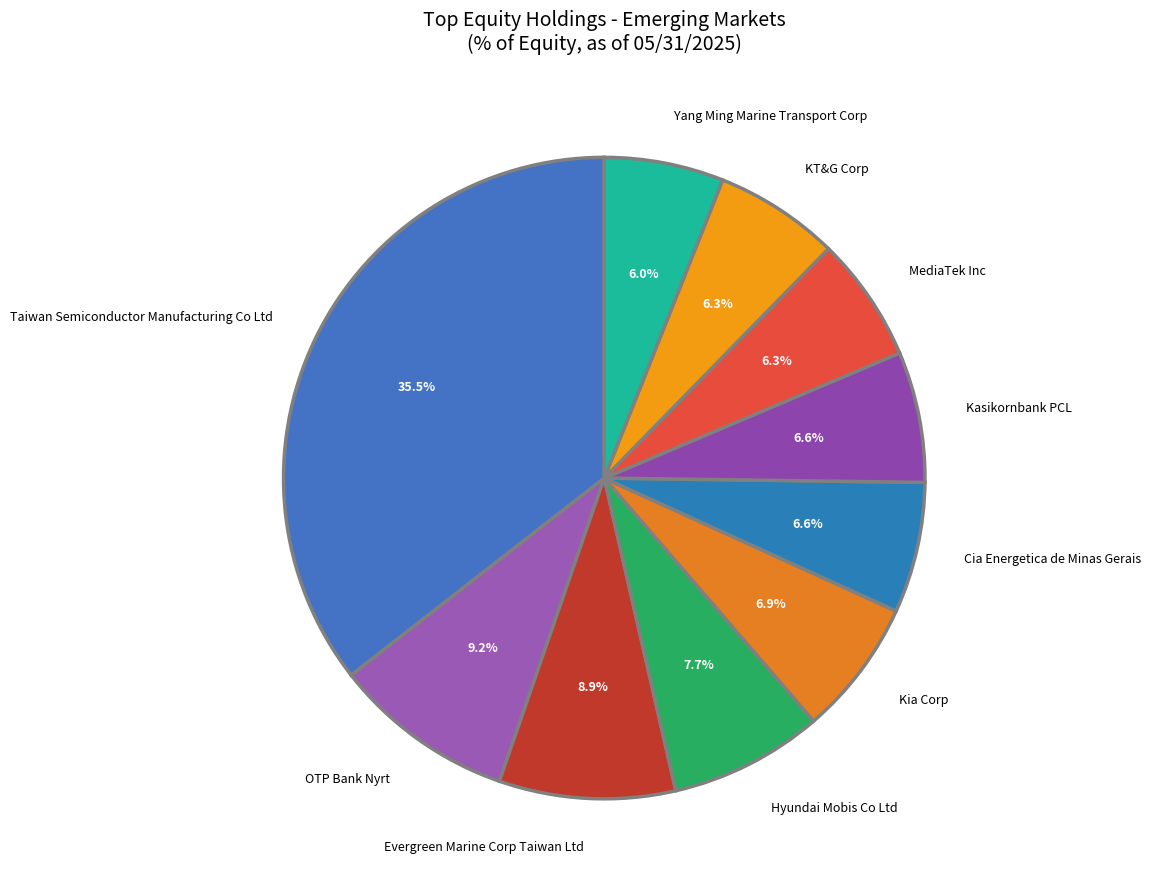

What is the ratio of the value at MediaTek Inc to the value at Kasikornbank PCL?

1.0